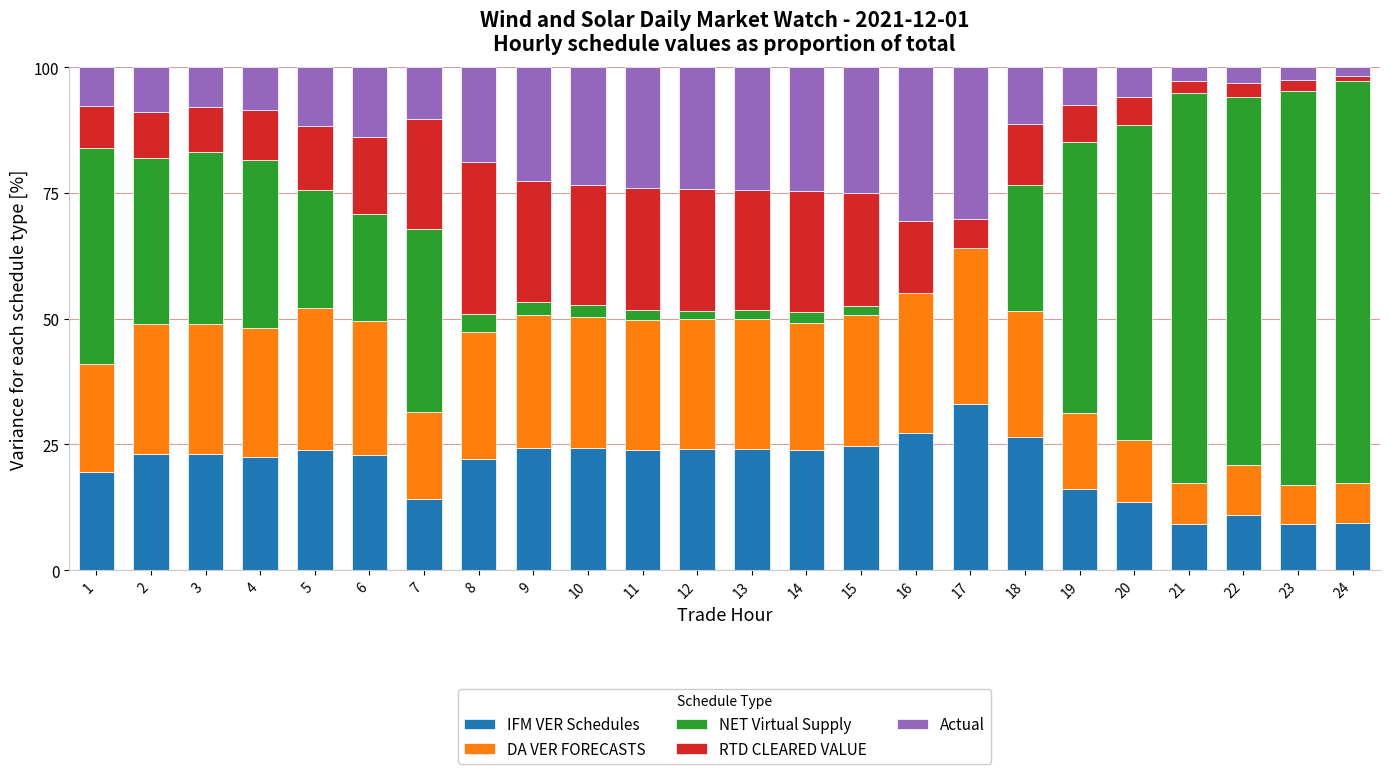

What is the sum of all IFM VER Schedules values?

495.2